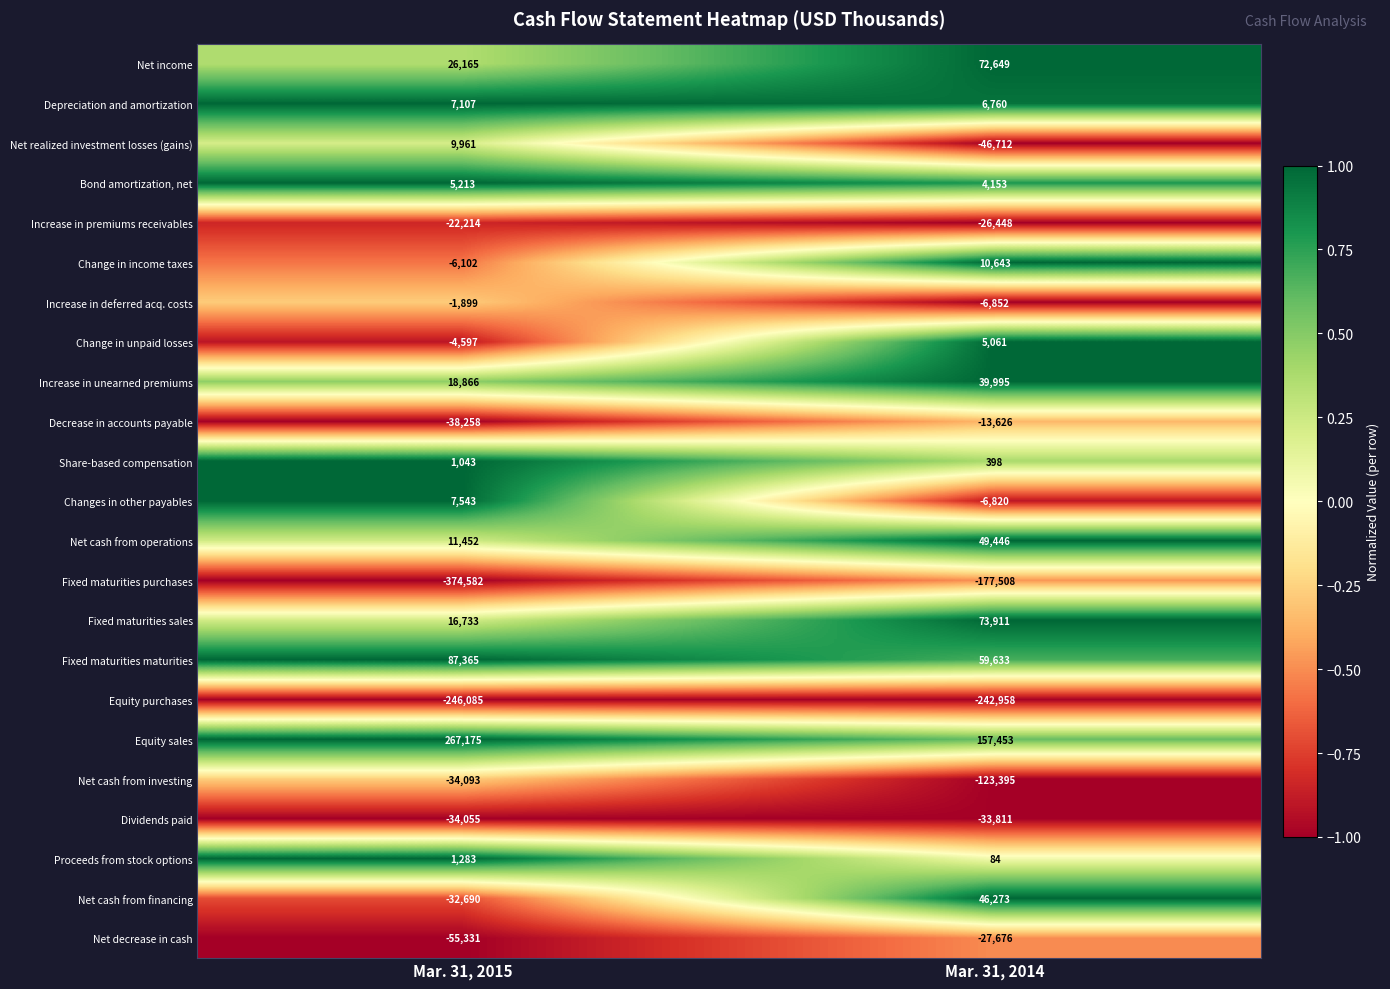

The Dividends paid series shows -34055 at Mar. 31, 2015. True or false?

True